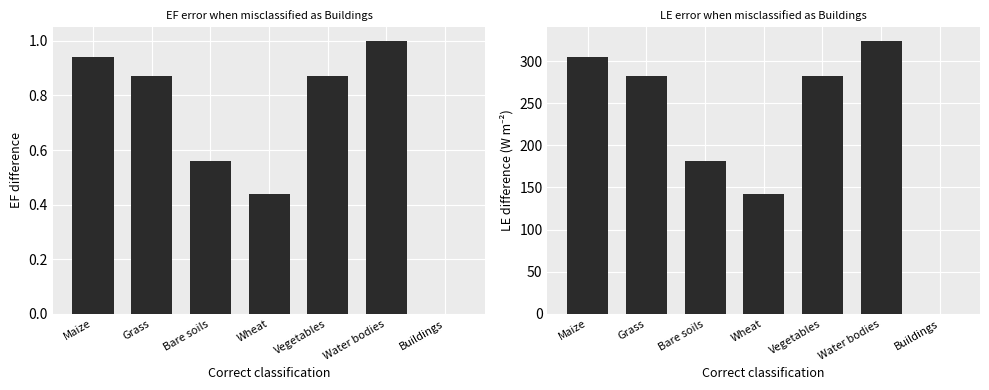

What is the difference between the maximum and second lowest values in the EF series?

0.6